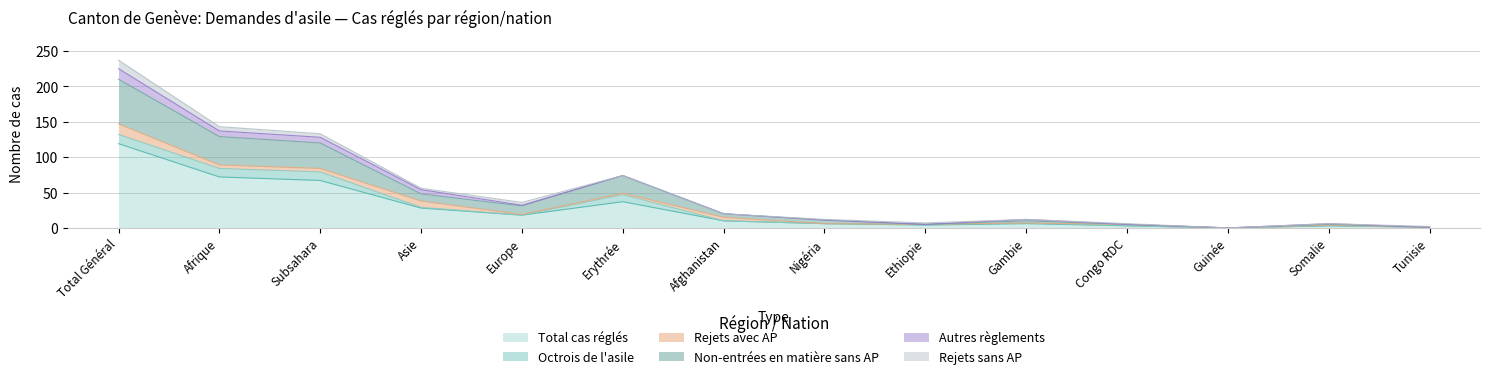

Rank the series at Somalie from lowest to highest value.

Octrois de l'asile, Rejets sans AP, Rejets avec AP, Non-entrées en matière sans AP, Autres règlements, Total cas réglés